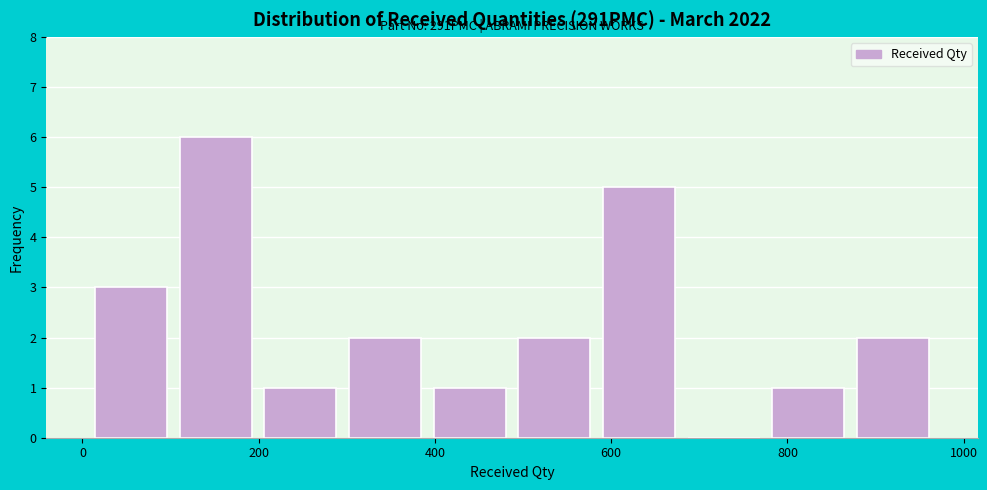

Over which range of the x-axis is the bar tallest?

100 to 200